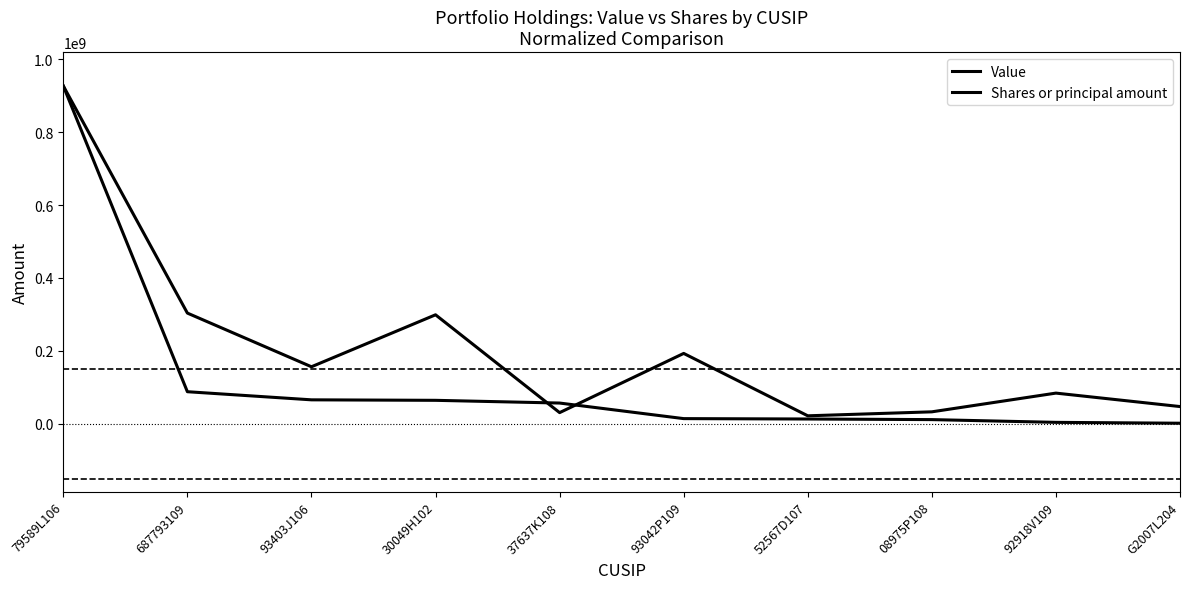

What is the value of the Value point at the 2nd from the left?

88377860.0